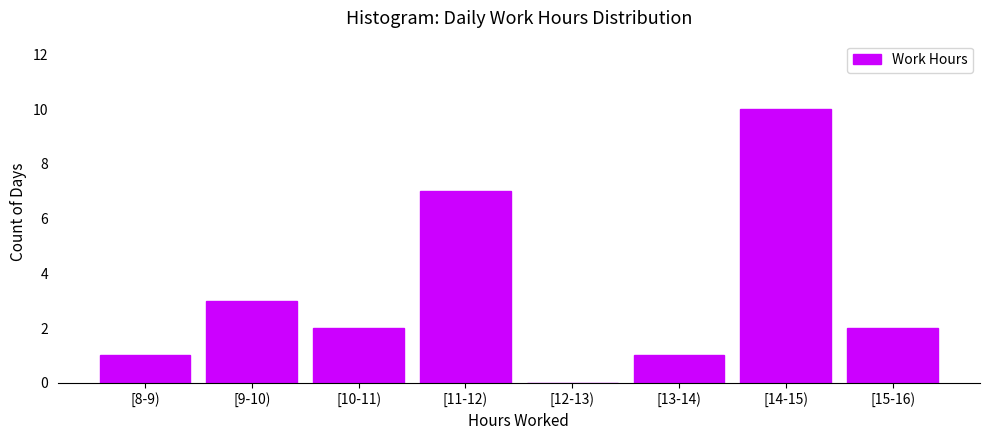

Reading left to right, list all the values displayed in this chart.

[8-9)=1	[9-10)=3	[10-11)=2	[11-12)=7	[12-13)=0	[13-14)=1	[14-15)=10	[15-16)=2